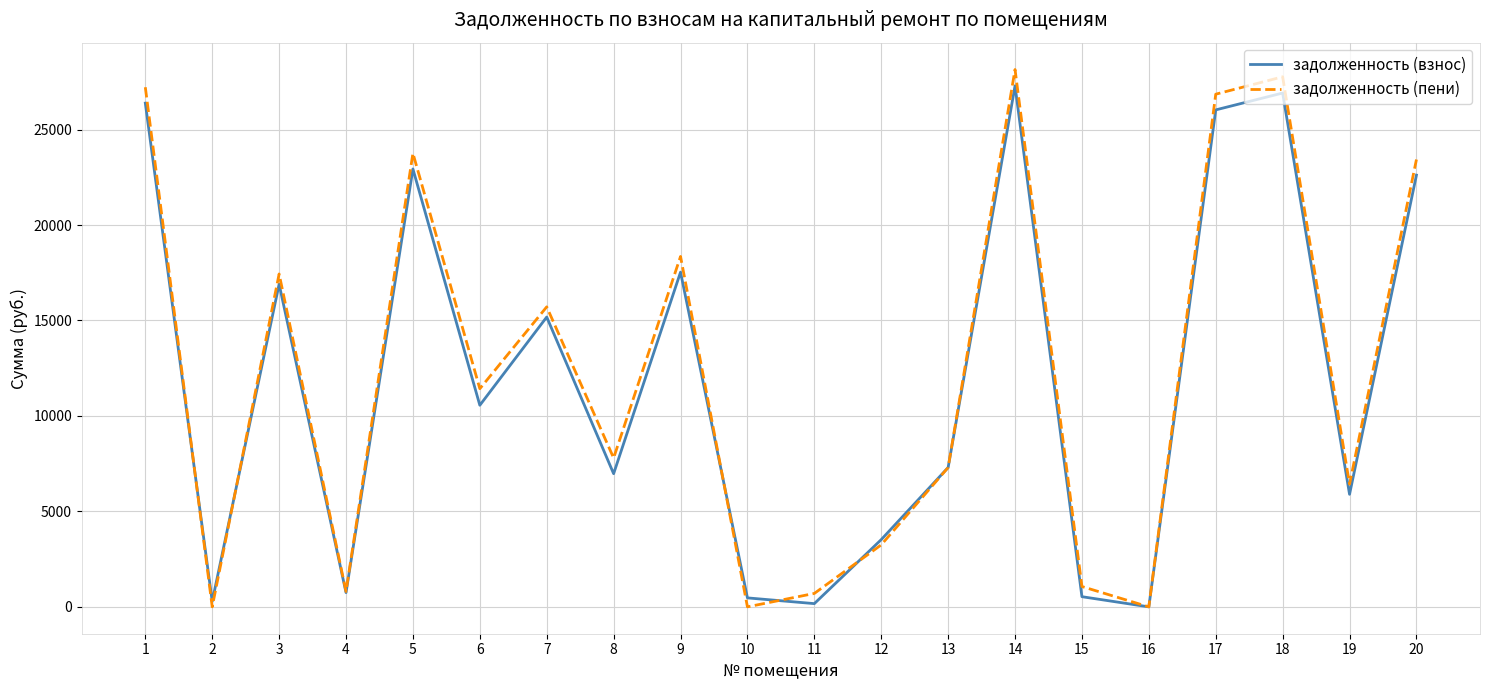

Which category has the highest value in the задолженность (взнос) series?

14